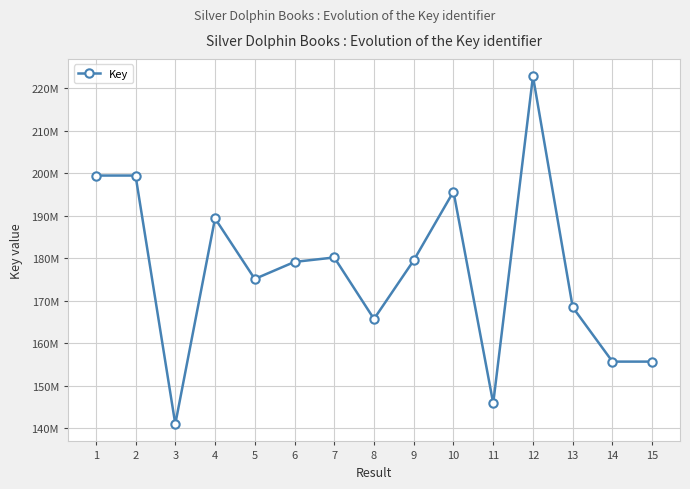

List the labels in order of value, smallest first.

3, 11, 15, 14, 8, 13, 5, 6, 9, 7, 4, 10, 2, 1, 12